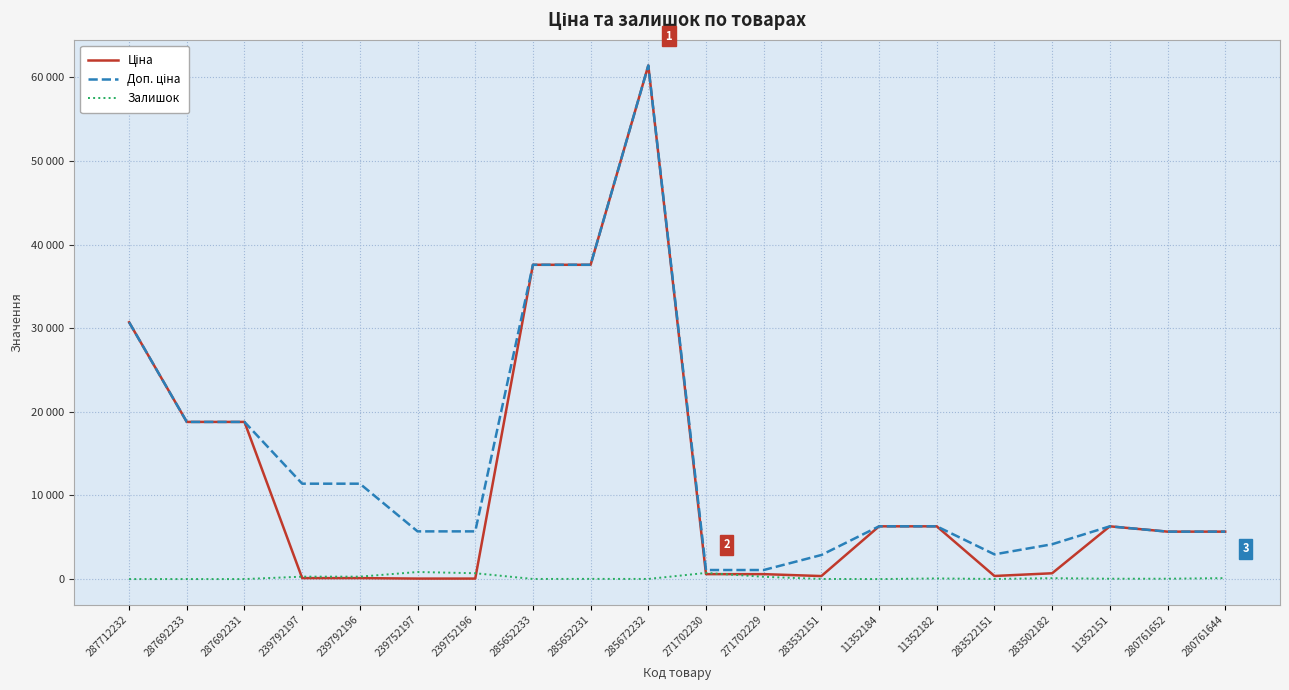

What is the maximum value shown in the chart?

61434.3